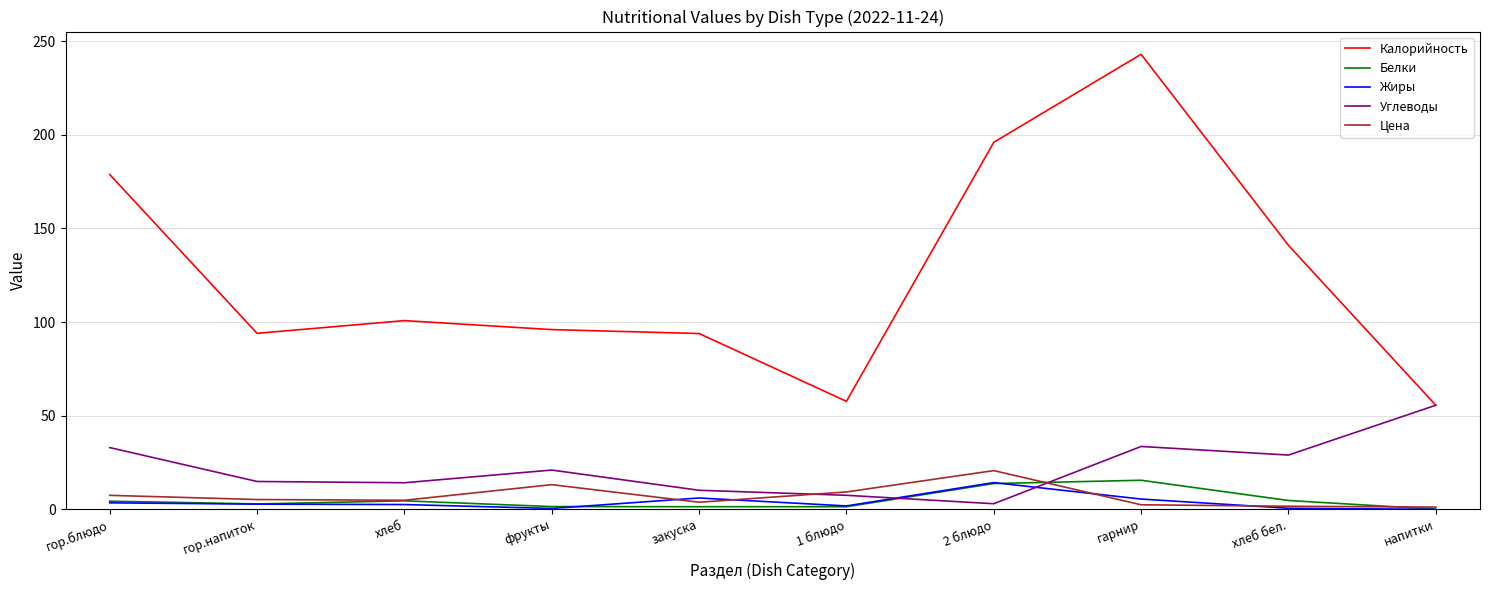

At which category is the sum across all series the highest?

гарнир